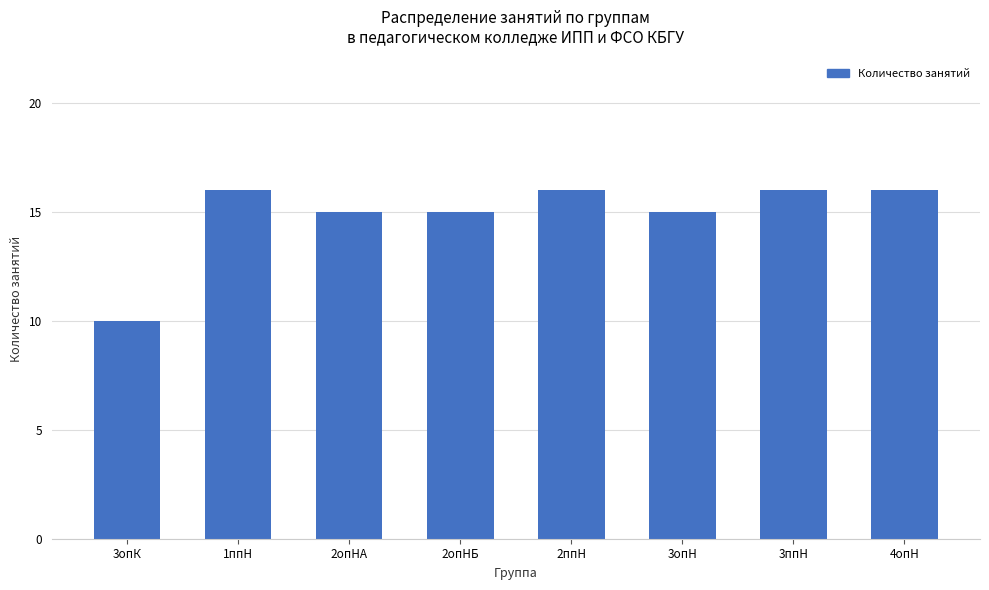

What is the difference between the maximum and minimum values?

6